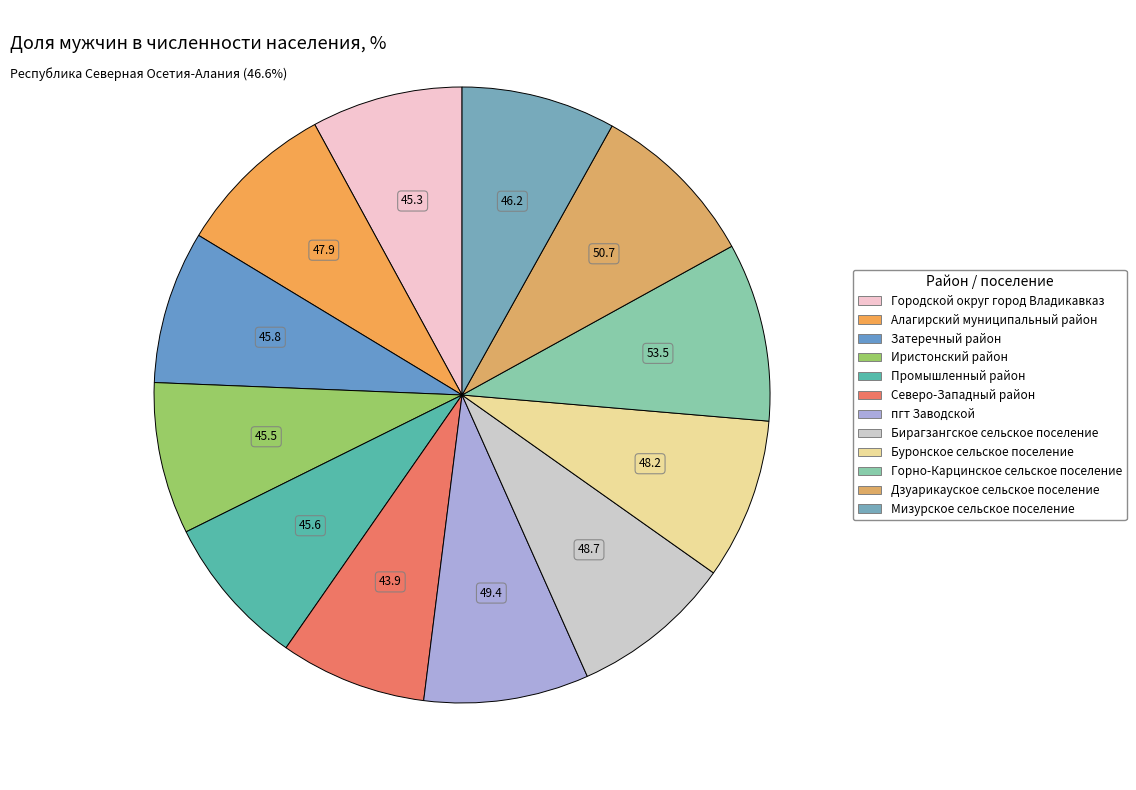

Count the number of slices in the pie.

12